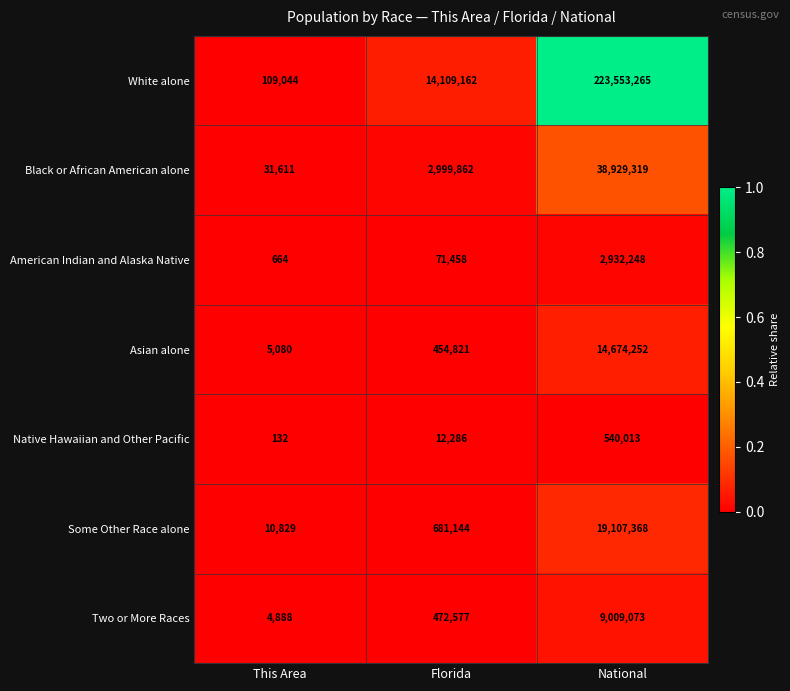

Which series changed the most between This Area and National?

White alone